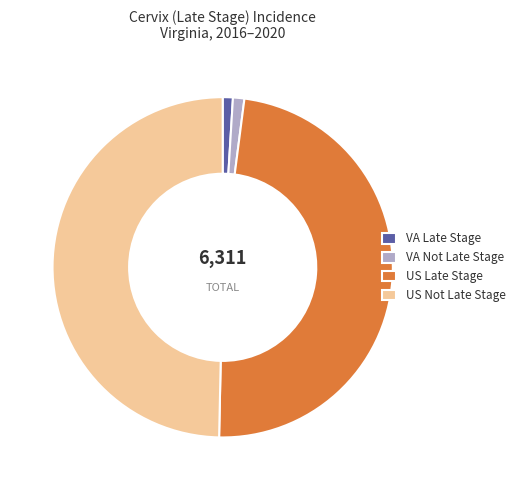

Count the number of slices in the pie.

4